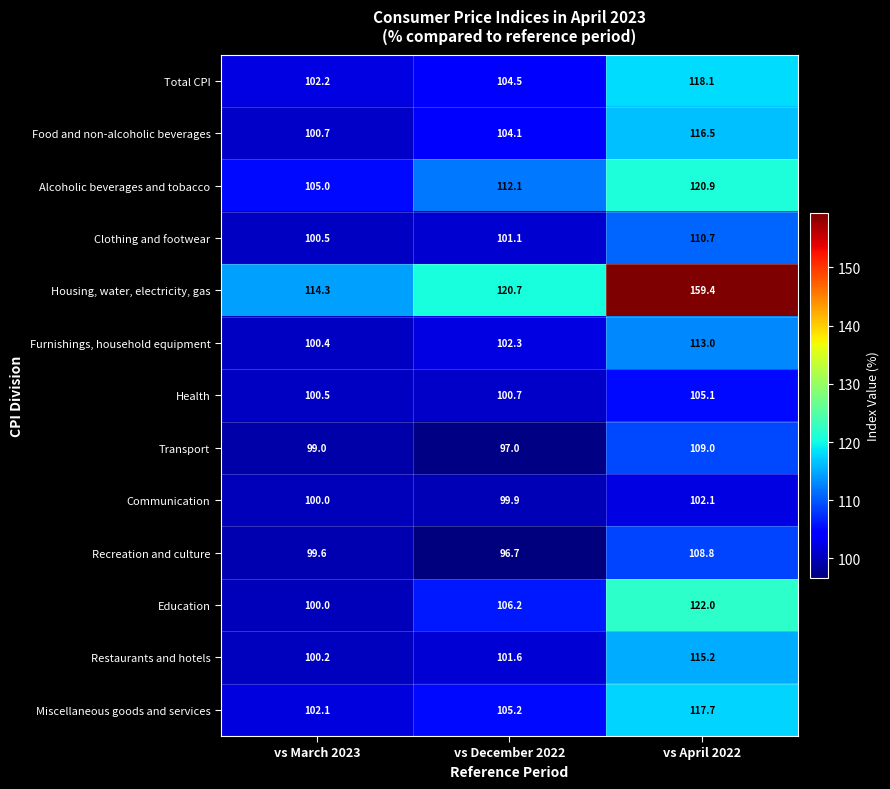

What is the difference between the highest and lowest values at vs March 2023?

15.3